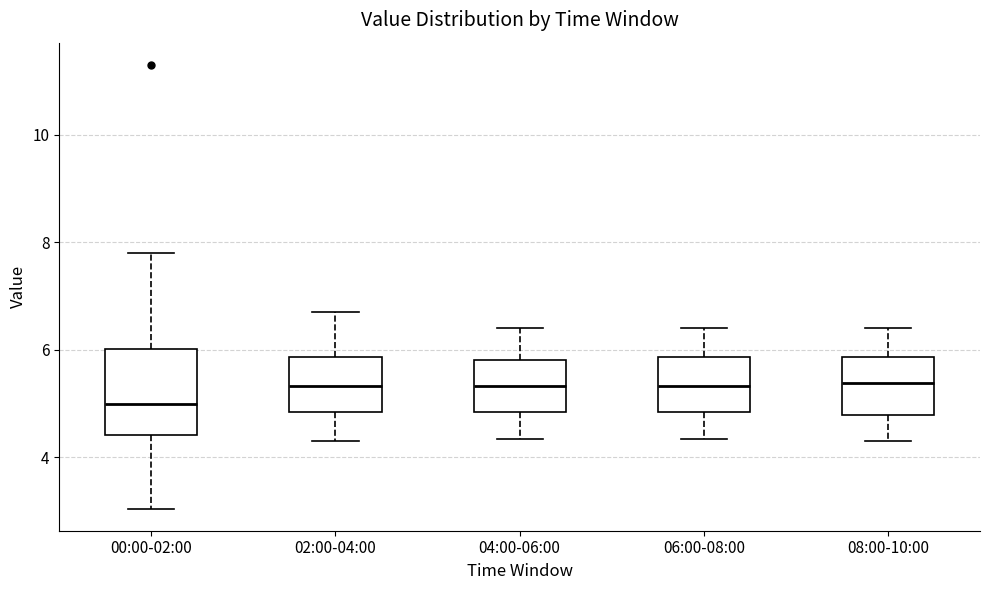

Reading left to right, read every box against the y-axis: the position of its median line, the range the box covers, and the ends of its whiskers. The values are not printed on the chart, so give them approximately, as read against the axis.

00:00-02:00: median 5.0, box 4.4 to 6.0, whiskers 3.0 to 7.8
02:00-04:00: median 5.4, box 4.8 to 5.8, whiskers 4.4 to 6.8
04:00-06:00: median 5.4, box 4.8 to 5.8, whiskers 4.4 to 6.4
06:00-08:00: median 5.4, box 4.8 to 5.8, whiskers 4.4 to 6.4
08:00-10:00: median 5.4, box 4.8 to 5.8, whiskers 4.4 to 6.4